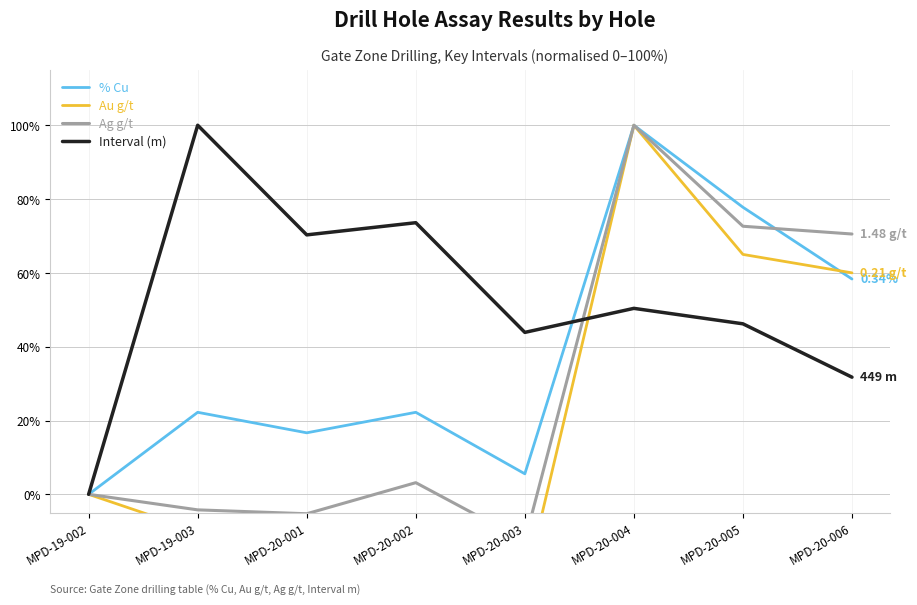

List the labels in order of Au g/t value, largest first.

MPD-20-004, MPD-20-005, MPD-20-006, MPD-19-002, MPD-19-003, MPD-20-001, MPD-20-002, MPD-20-003